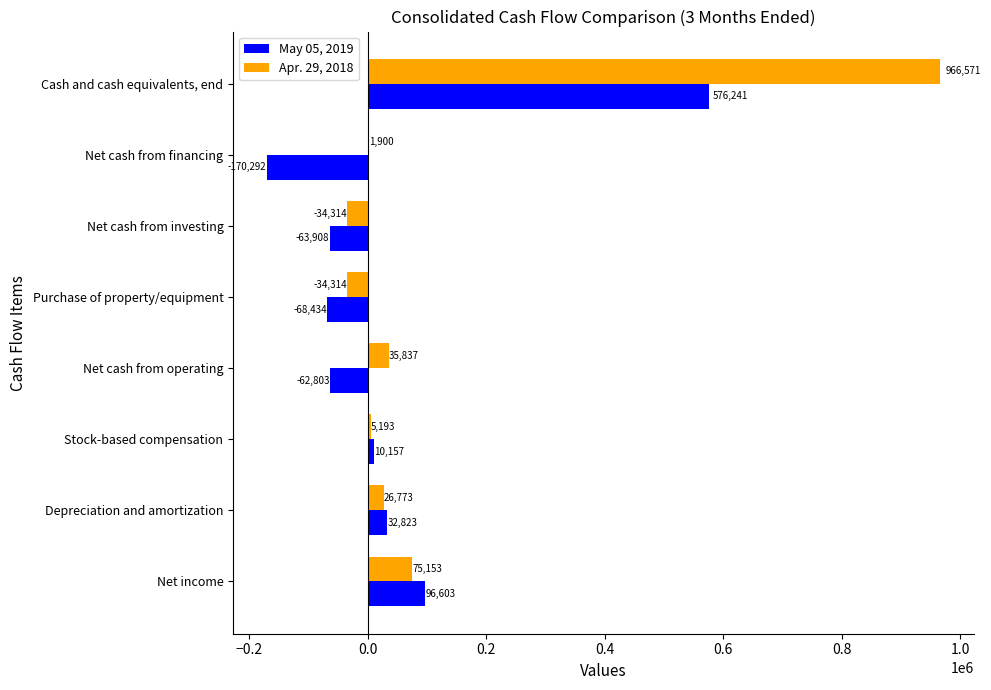

Is it true that Apr. 29, 2018 equals 1900 at Net cash from financing?

True